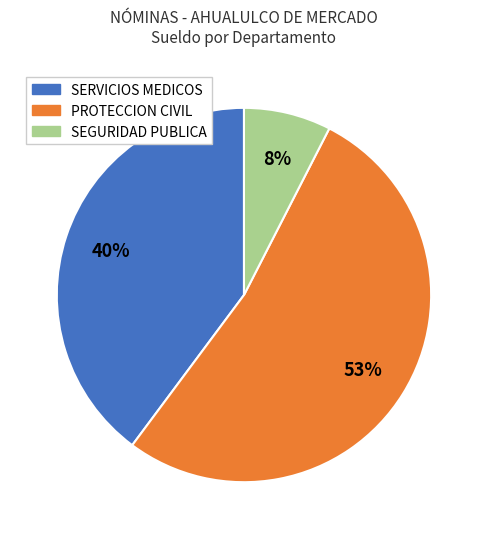

Is there a majority slice in this chart?

Yes